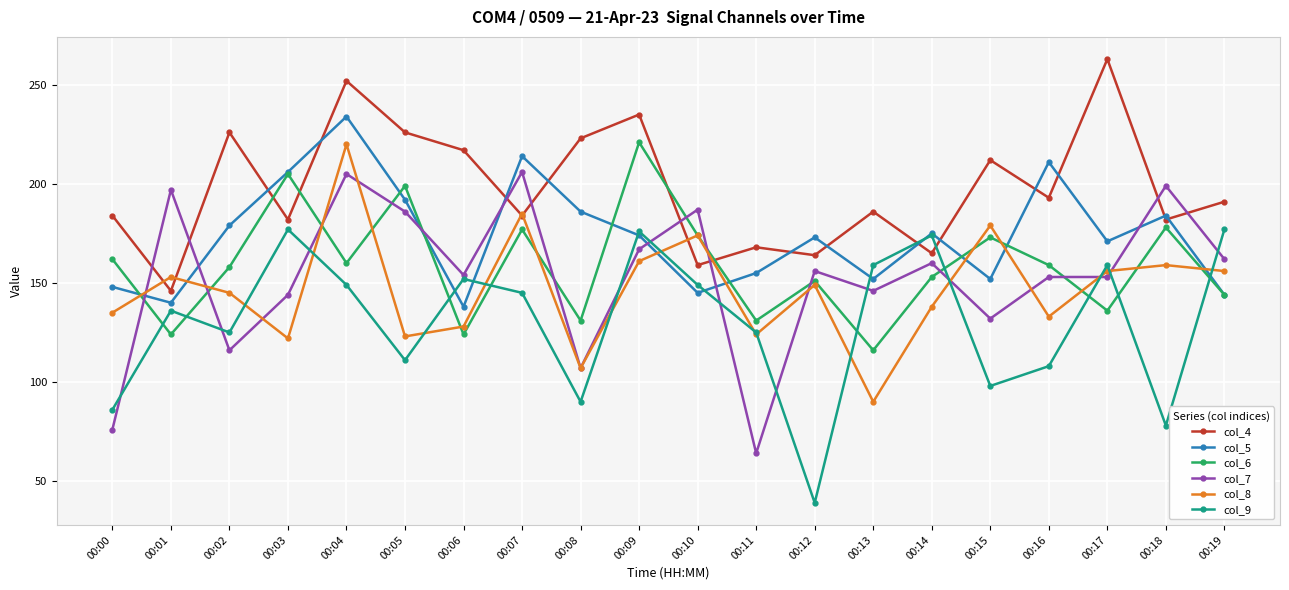

How many lines are shown in the chart?

6